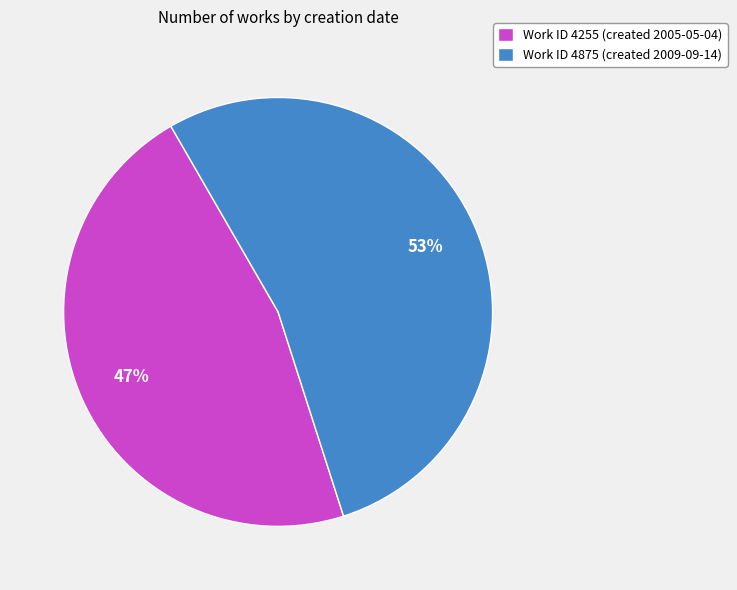

What is the ratio of the value at Work ID 4255 (created 2005-05-04) to the value at Work ID 4875 (created 2009-09-14)?

0.9